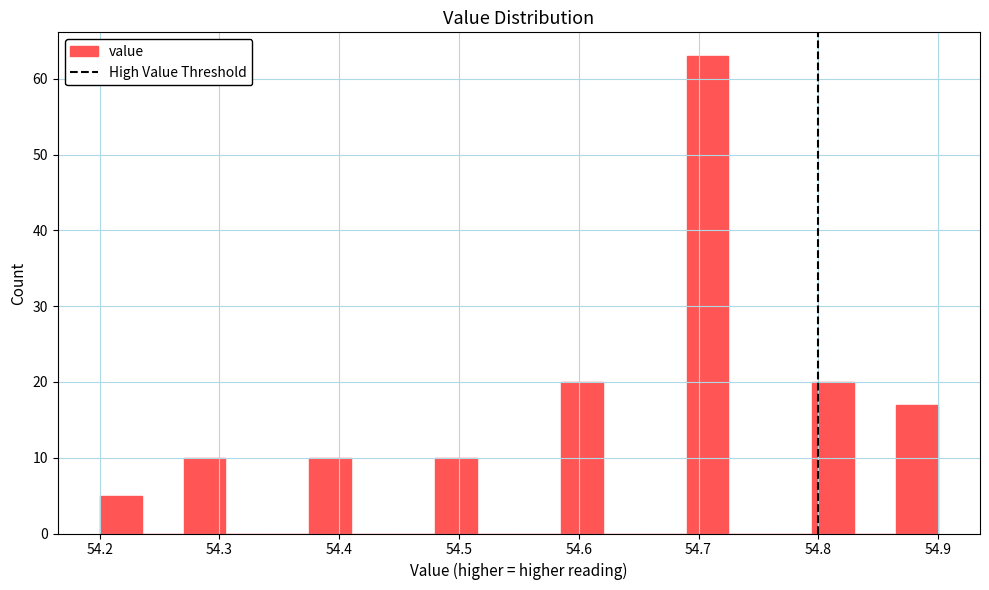

Read against the x-axis, roughly where is the centre of the tallest bar?

54.71